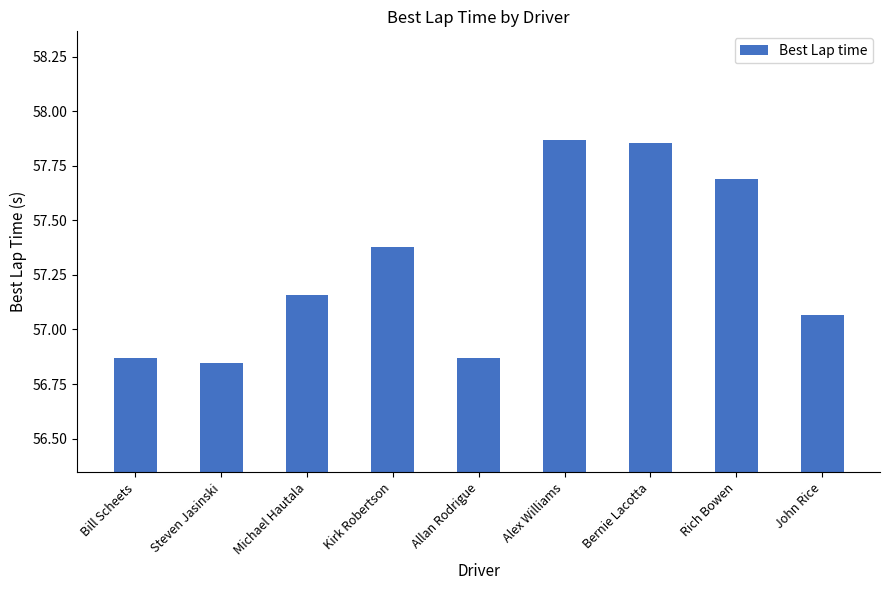

What is the label of the 8th bar from the left?

Rich Bowen